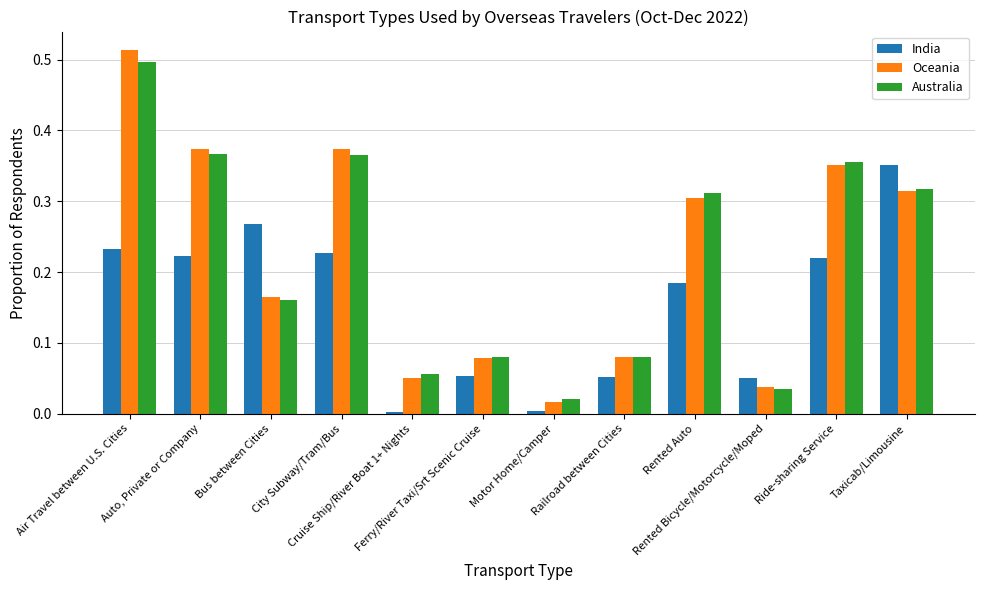

The value of Oceania at Rented Bicycle/Motorcycle/Moped is 0.1. True or false?

False